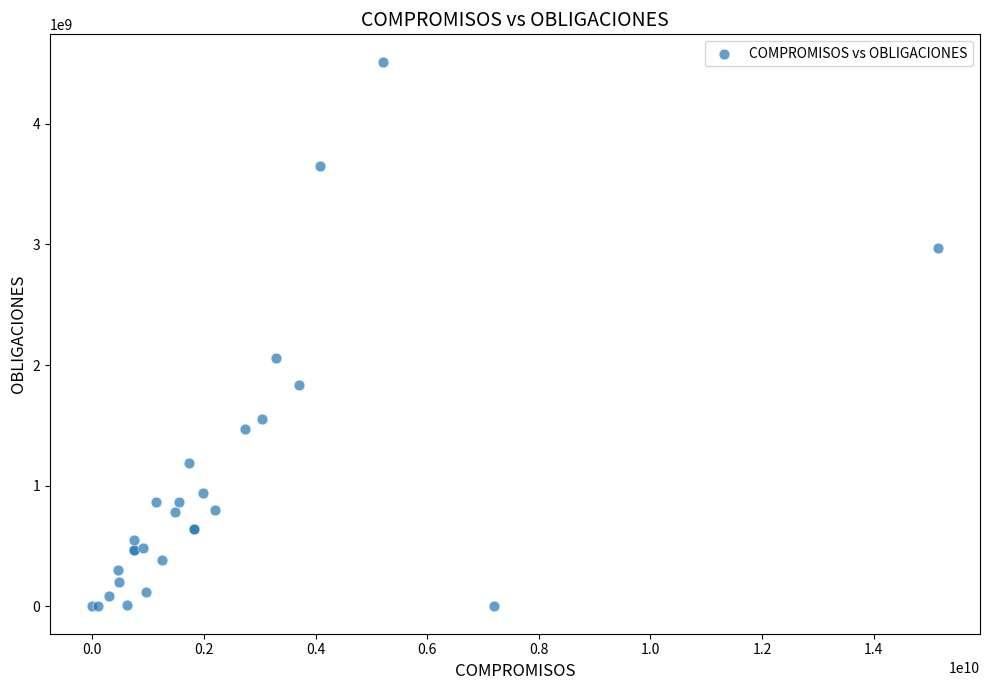

What Y value in the scatter plot is closest to 2257872515?

2055132717.3